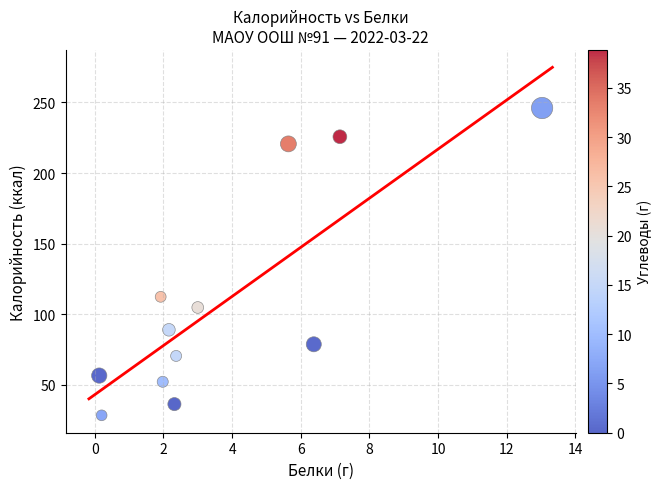

What Y value in the scatter plot is closest to 137?

112.4